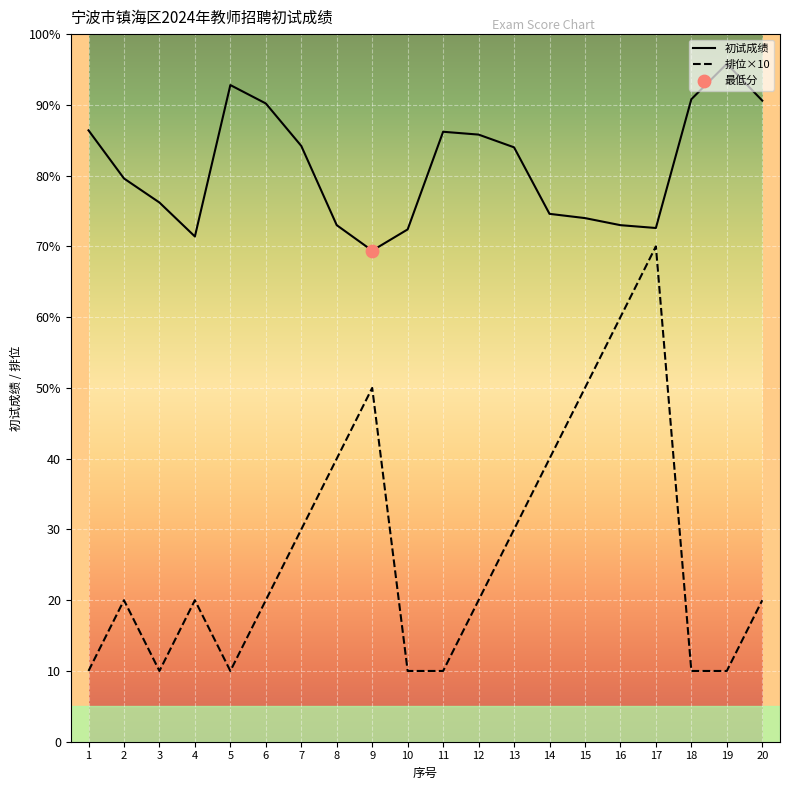

Which series has the largest total across all categories?

初试成绩